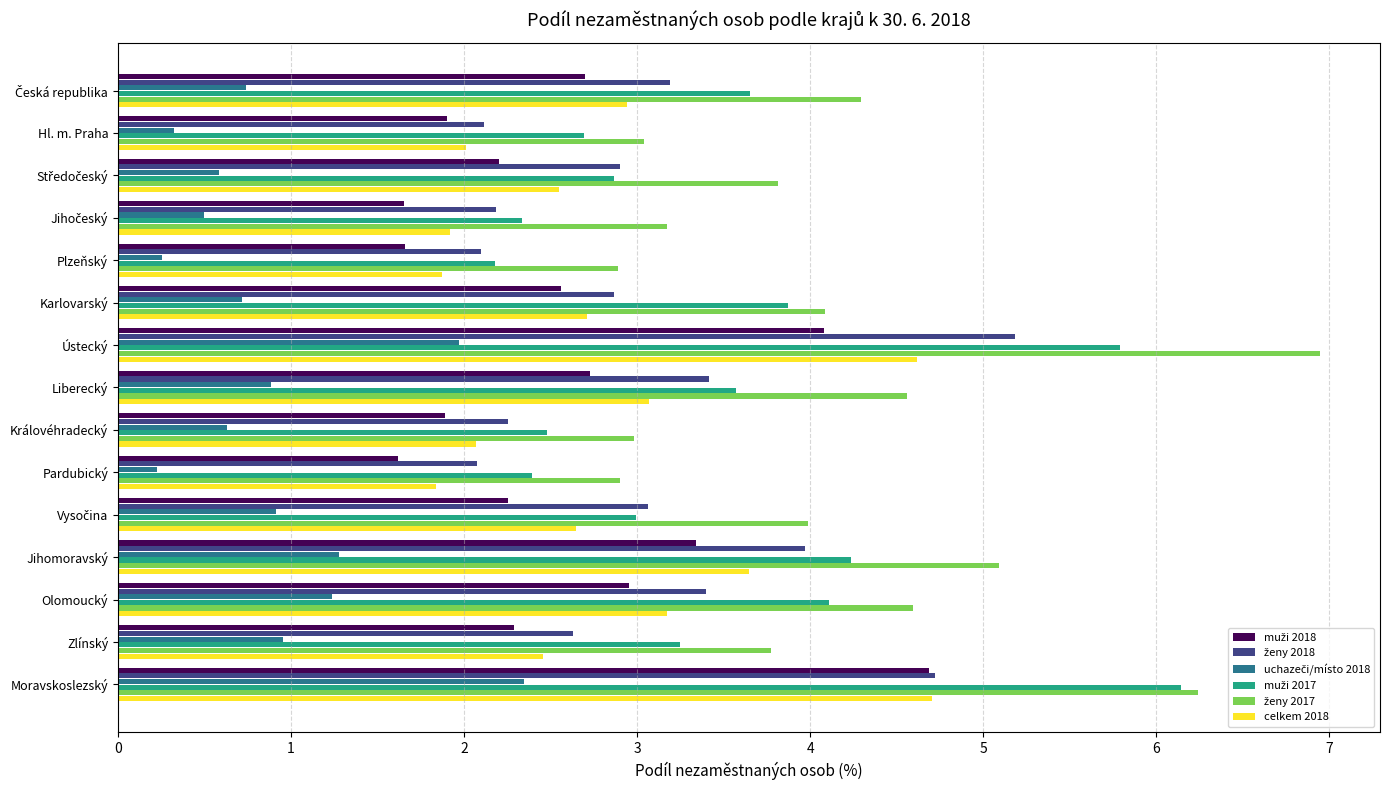

What is the total value across all series at Moravskoslezský?

28.8